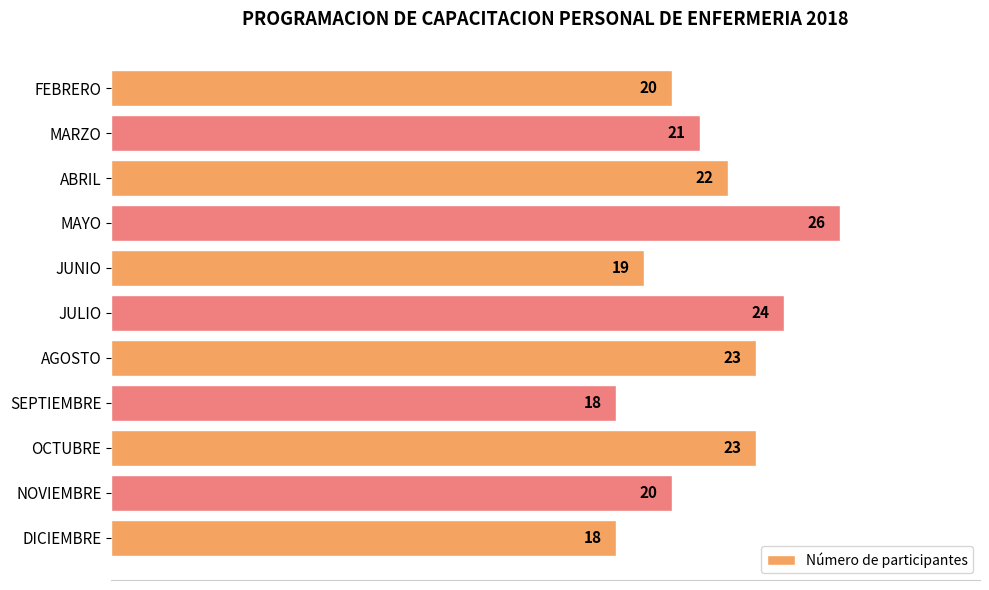

What is the difference between the maximum and minimum values?

8